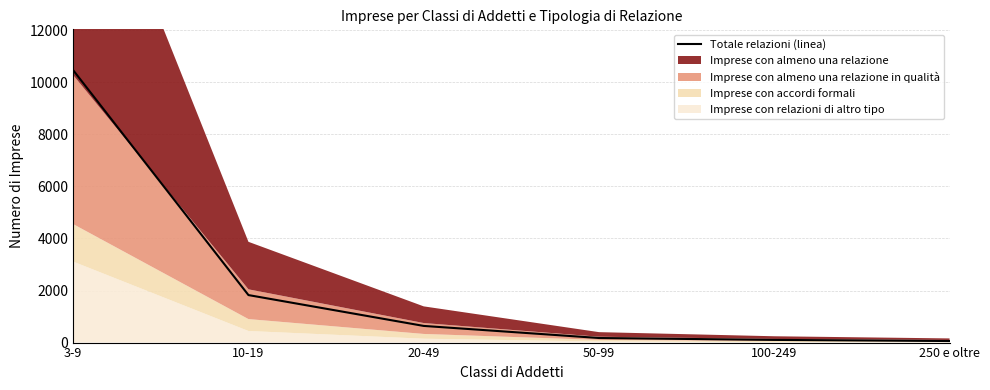

What is the ratio of the value at 50-99 to the value at 100-249?

1.7